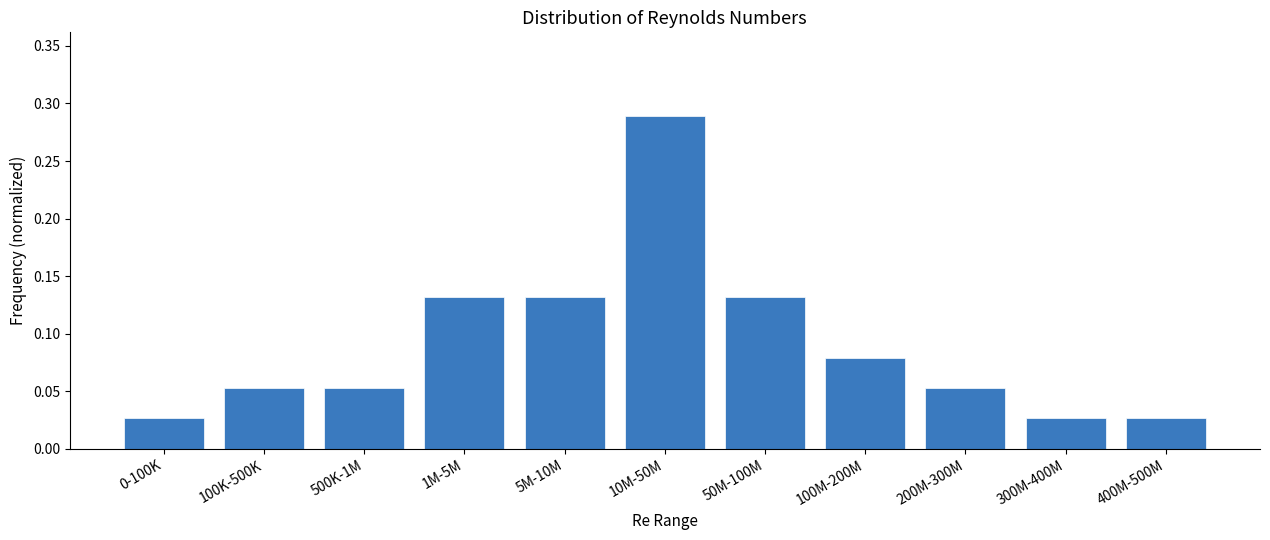

Is it true that the value at 100K-500K is 0.0?

False